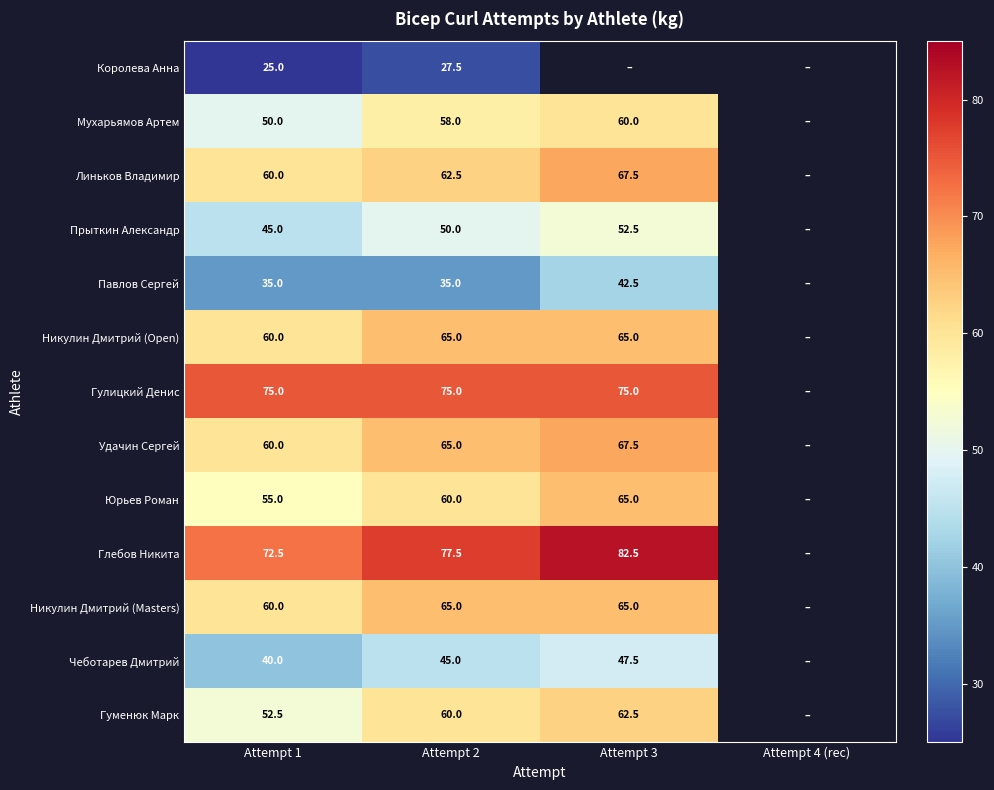

True or false: Никулин Дмитрий (Open) has a value of 34.4 at Attempt 3.

False